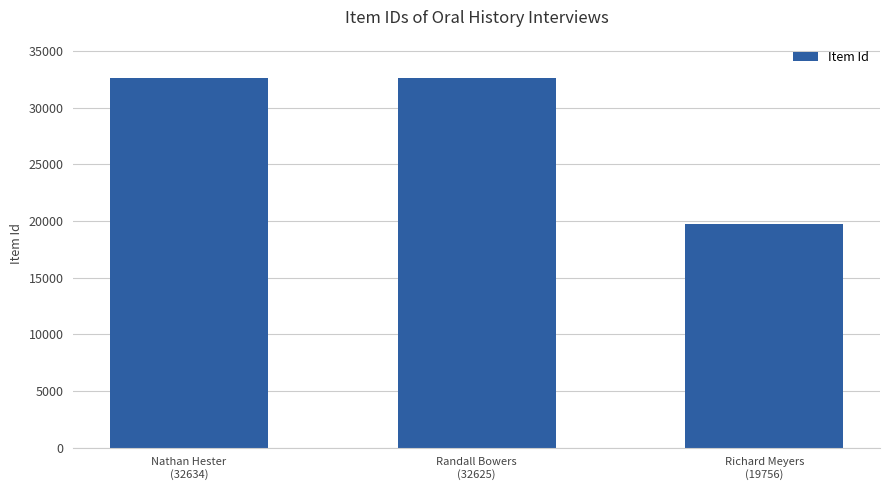

What position from the right is Randall Bowers
(32625)?

2